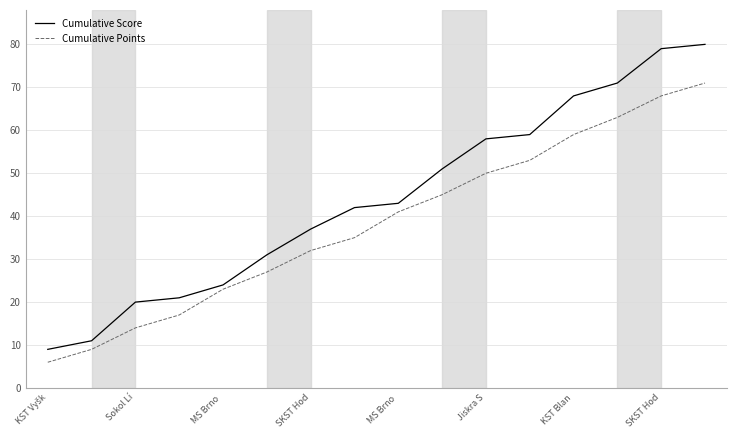

What is the sum of all Cumulative Points values?

613